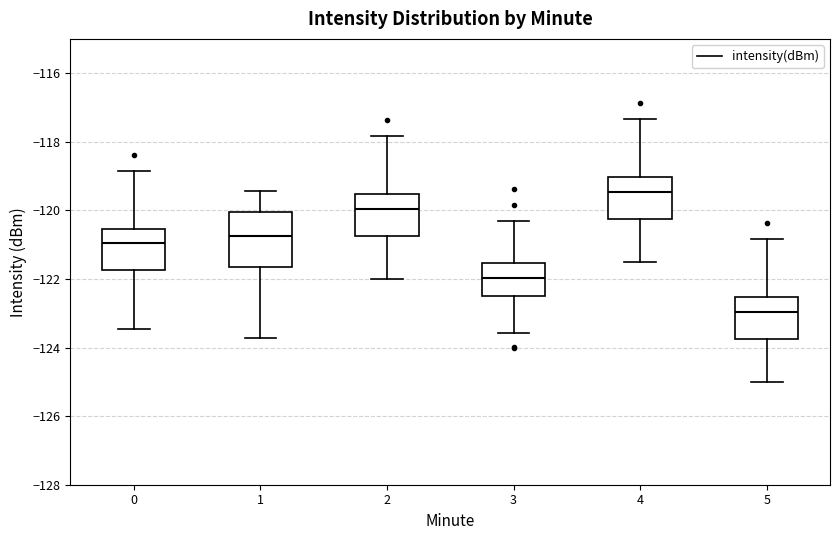

Which box's median line is the highest?

4